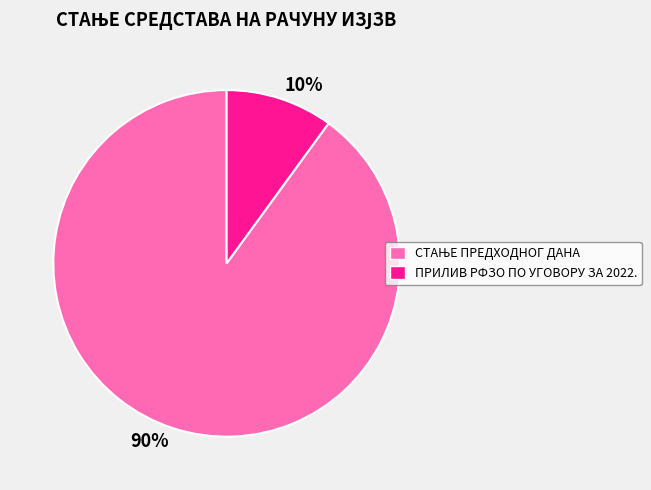

How many segments does this pie chart have?

2